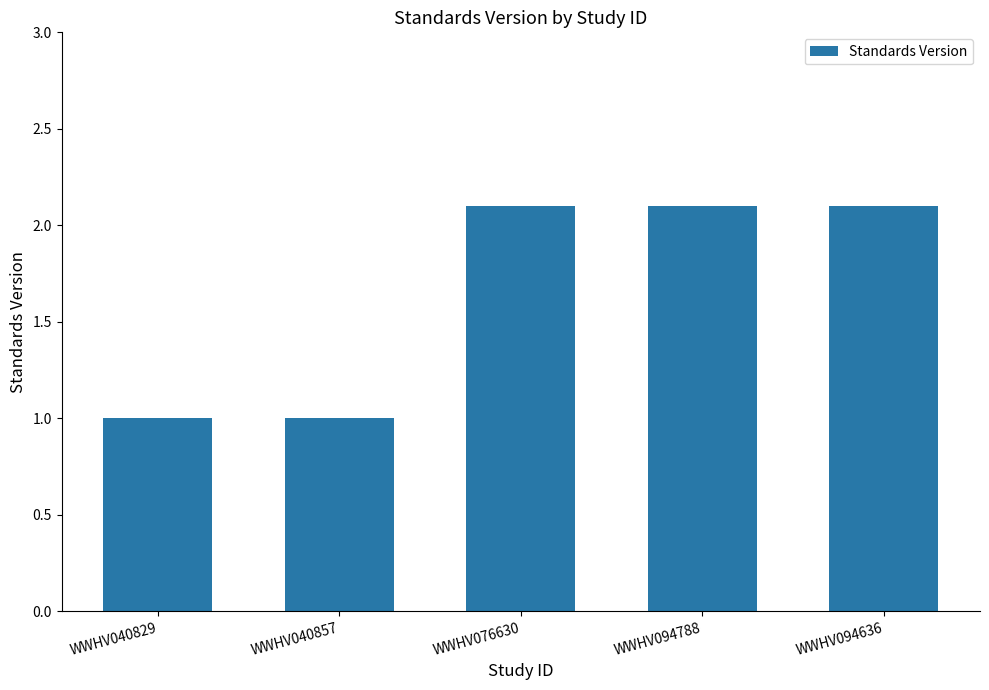

Approximately how many times larger is the value at WWHV094788 compared to WWHV094636?

1.0